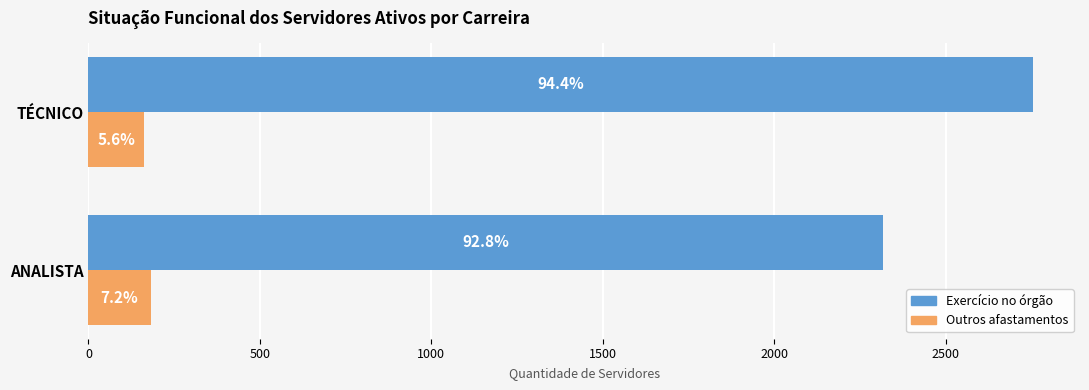

How many groups of bars are there?

2